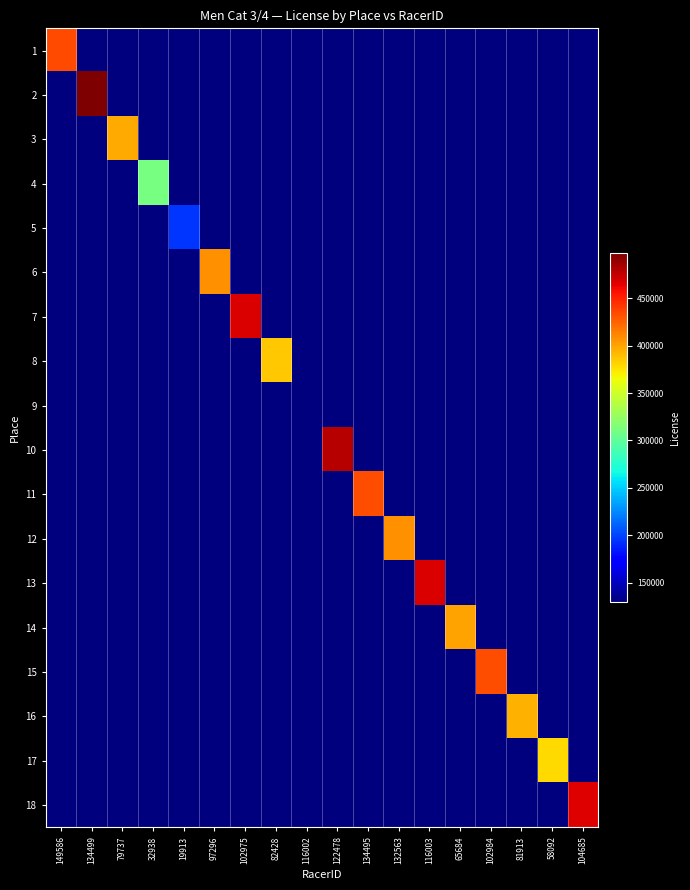

Reading left to right, transcribe all the data shown in this chart.

1: 149586=434992	134499=129026	79737=129026	32938=129026	19913=129026	97296=129026	102975=129026	82428=129026	116002=129026	122478=129026	134495=129026	132563=129026	116003=129026	65684=129026	102984=129026	81913=129026	58092=129026	104685=129026
2: 149586=129026	134499=497453	79737=129026	32938=129026	19913=129026	97296=129026	102975=129026	82428=129026	116002=129026	122478=129026	134495=129026	132563=129026	116003=129026	65684=129026	102984=129026	81913=129026	58092=129026	104685=129026
3: 149586=129026	134499=129026	79737=396869	32938=129026	19913=129026	97296=129026	102975=129026	82428=129026	116002=129026	122478=129026	134495=129026	132563=129026	116003=129026	65684=129026	102984=129026	81913=129026	58092=129026	104685=129026
4: 149586=129026	134499=129026	79737=129026	32938=311773	19913=129026	97296=129026	102975=129026	82428=129026	116002=129026	122478=129026	134495=129026	132563=129026	116003=129026	65684=129026	102984=129026	81913=129026	58092=129026	104685=129026
5: 149586=129026	134499=129026	79737=129026	32938=129026	19913=194054	97296=129026	102975=129026	82428=129026	116002=129026	122478=129026	134495=129026	132563=129026	116003=129026	65684=129026	102984=129026	81913=129026	58092=129026	104685=129026
6: 149586=129026	134499=129026	79737=129026	32938=129026	19913=129026	97296=407237	102975=129026	82428=129026	116002=129026	122478=129026	134495=129026	132563=129026	116003=129026	65684=129026	102984=129026	81913=129026	58092=129026	104685=129026
7: 149586=129026	134499=129026	79737=129026	32938=129026	19913=129026	97296=129026	102975=468643	82428=129026	116002=129026	122478=129026	134495=129026	132563=129026	116003=129026	65684=129026	102984=129026	81913=129026	58092=129026	104685=129026
8: 149586=129026	134499=129026	79737=129026	32938=129026	19913=129026	97296=129026	102975=129026	82428=385247	116002=129026	122478=129026	134495=129026	132563=129026	116003=129026	65684=129026	102984=129026	81913=129026	58092=129026	104685=129026
9: 149586=129026	134499=129026	79737=129026	32938=129026	19913=129026	97296=129026	102975=129026	82428=129026	116002=129026	122478=129026	134495=129026	132563=129026	116003=129026	65684=129026	102984=129026	81913=129026	58092=129026	104685=129026
10: 149586=129026	134499=129026	79737=129026	32938=129026	19913=129026	97296=129026	102975=129026	82428=129026	116002=129026	122478=480102	134495=129026	132563=129026	116003=129026	65684=129026	102984=129026	81913=129026	58092=129026	104685=129026
11: 149586=129026	134499=129026	79737=129026	32938=129026	19913=129026	97296=129026	102975=129026	82428=129026	116002=129026	122478=129026	134495=433862	132563=129026	116003=129026	65684=129026	102984=129026	81913=129026	58092=129026	104685=129026
12: 149586=129026	134499=129026	79737=129026	32938=129026	19913=129026	97296=129026	102975=129026	82428=129026	116002=129026	122478=129026	134495=129026	132563=407654	116003=129026	65684=129026	102984=129026	81913=129026	58092=129026	104685=129026
13: 149586=129026	134499=129026	79737=129026	32938=129026	19913=129026	97296=129026	102975=129026	82428=129026	116002=129026	122478=129026	134495=129026	132563=129026	116003=468413	65684=129026	102984=129026	81913=129026	58092=129026	104685=129026
14: 149586=129026	134499=129026	79737=129026	32938=129026	19913=129026	97296=129026	102975=129026	82428=129026	116002=129026	122478=129026	134495=129026	132563=129026	116003=129026	65684=400999	102984=129026	81913=129026	58092=129026	104685=129026
15: 149586=129026	134499=129026	79737=129026	32938=129026	19913=129026	97296=129026	102975=129026	82428=129026	116002=129026	122478=129026	134495=129026	132563=129026	116003=129026	65684=129026	102984=433833	81913=129026	58092=129026	104685=129026
16: 149586=129026	134499=129026	79737=129026	32938=129026	19913=129026	97296=129026	102975=129026	82428=129026	116002=129026	122478=129026	134495=129026	132563=129026	116003=129026	65684=129026	102984=129026	81913=395221	58092=129026	104685=129026
17: 149586=129026	134499=129026	79737=129026	32938=129026	19913=129026	97296=129026	102975=129026	82428=129026	116002=129026	122478=129026	134495=129026	132563=129026	116003=129026	65684=129026	102984=129026	81913=129026	58092=379199	104685=129026
18: 149586=129026	134499=129026	79737=129026	32938=129026	19913=129026	97296=129026	102975=129026	82428=129026	116002=129026	122478=129026	134495=129026	132563=129026	116003=129026	65684=129026	102984=129026	81913=129026	58092=129026	104685=466552